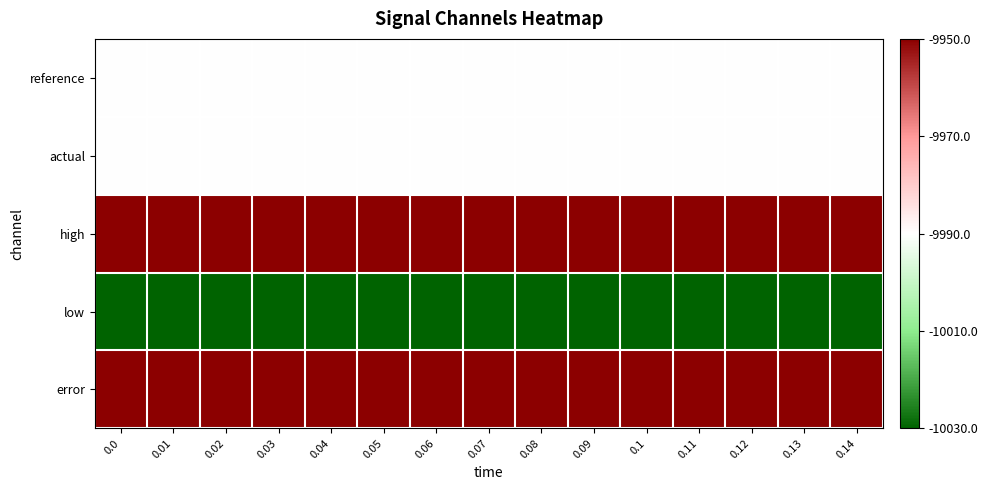

Reading left to right, list all the values displayed in this chart.

reference: 0.0=-9990.0	0.01=-9990.0	0.02=-9990.0	0.03=-9990.0	0.04=-9990.0	0.05=-9990.0	0.06=-9990.0	0.07=-9990.0	0.08=-9990.0	0.09=-9990.0	0.1=-9990.0	0.11=-9990.0	0.12=-9990.0	0.13=-9990.0	0.14=-9990.0
actual: 0.0=-9990.0	0.01=-9990.0	0.02=-9990.0	0.03=-9990.0	0.04=-9990.0	0.05=-9990.0	0.06=-9990.0	0.07=-9990.0	0.08=-9990.0	0.09=-9990.0	0.1=-9990.0	0.11=-9990.0	0.12=-9990.0	0.13=-9990.0	0.14=-9990.0
high: 0.0=-9950.0	0.01=-9950.0	0.02=-9950.0	0.03=-9950.0	0.04=-9950.0	0.05=-9950.0	0.06=-9950.0	0.07=-9950.0	0.08=-9950.0	0.09=-9950.0	0.1=-9950.0	0.11=-9950.0	0.12=-9950.0	0.13=-9950.0	0.14=-9950.0
low: 0.0=-10030.0	0.01=-10030.0	0.02=-10030.0	0.03=-10030.0	0.04=-10030.0	0.05=-10030.0	0.06=-10030.0	0.07=-10030.0	0.08=-10030.0	0.09=-10030.0	0.1=-10030.0	0.11=-10030.0	0.12=-10030.0	0.13=-10030.0	0.14=-10030.0
error: 0.0=0.0	0.01=0.0	0.02=0.0	0.03=0.0	0.04=0.0	0.05=0.0	0.06=0.0	0.07=0.0	0.08=0.0	0.09=0.0	0.1=0.0	0.11=0.0	0.12=0.0	0.13=0.0	0.14=0.0